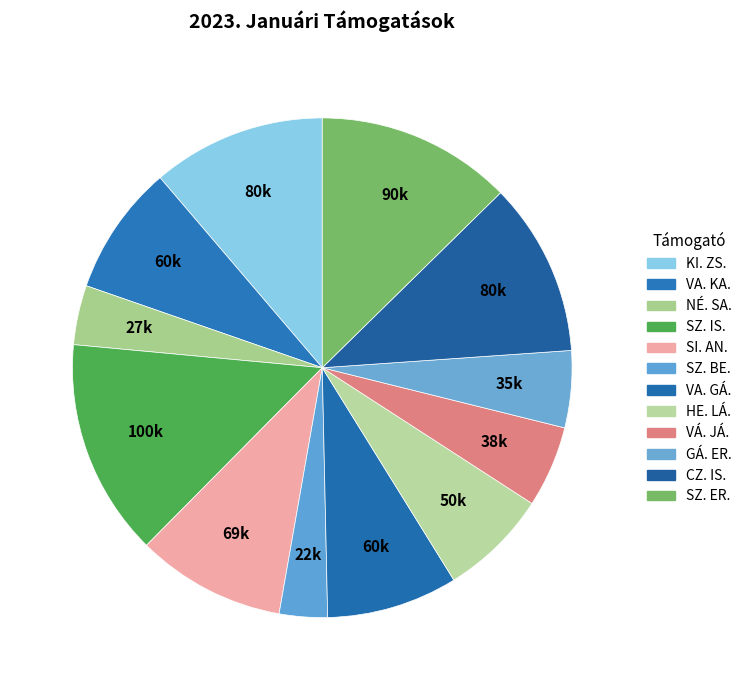

Does VÁ. JÁ. account for over 50% of the chart?

No